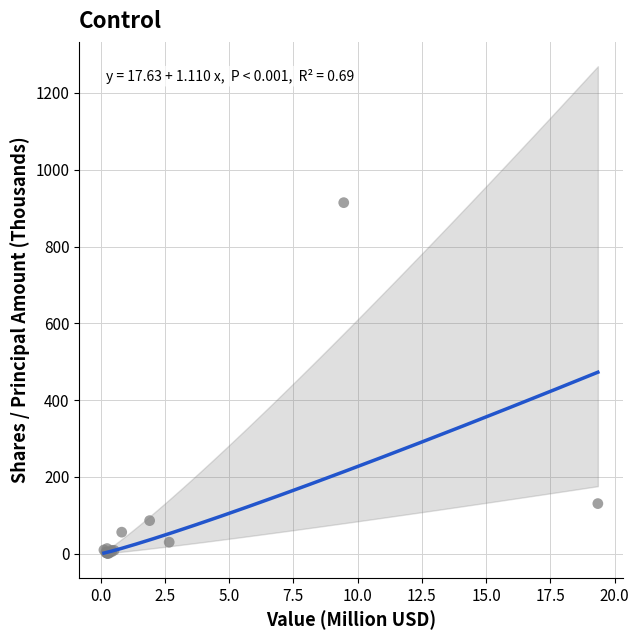

What Y value in the scatter plot is closest to 457?

130.7